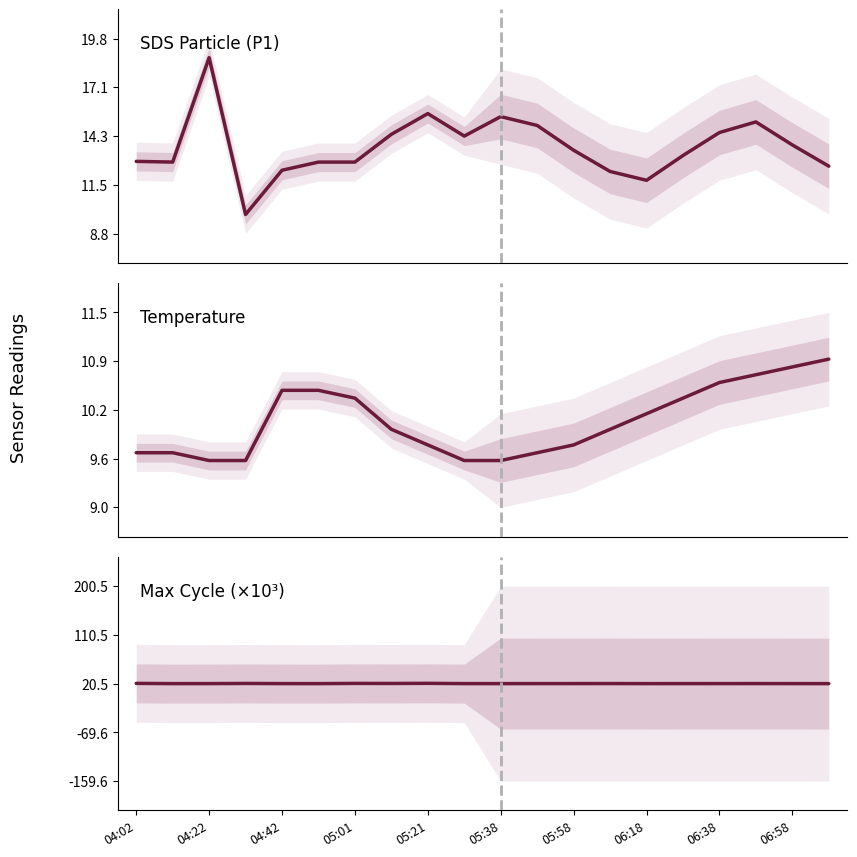

How many categories are shown in the chart?

20